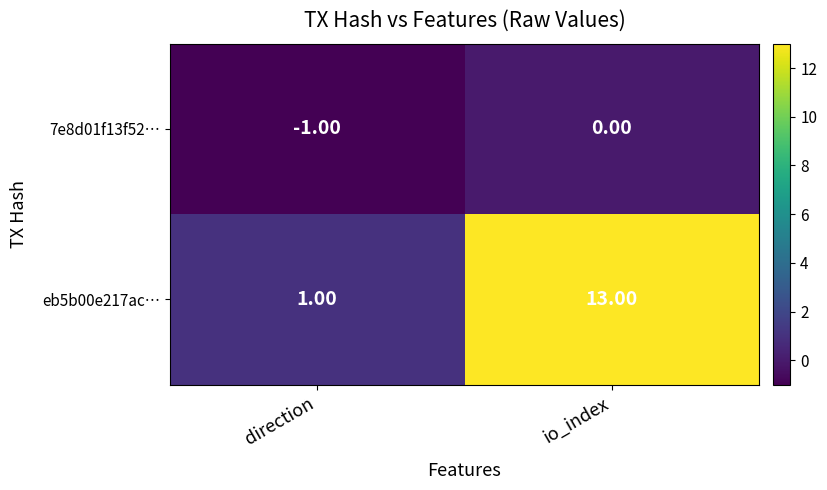

What is the difference between the highest and lowest values at direction?

2